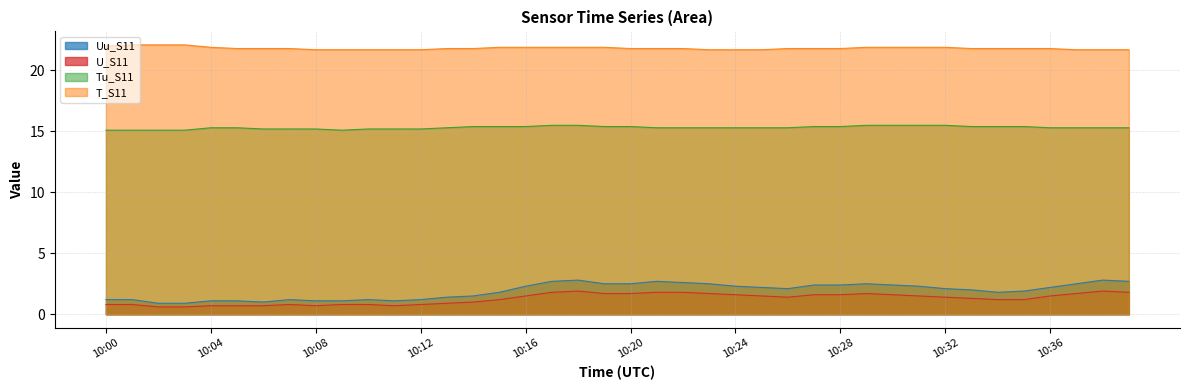

What is the value of the U_S11 point at the 8th from the left?

0.8